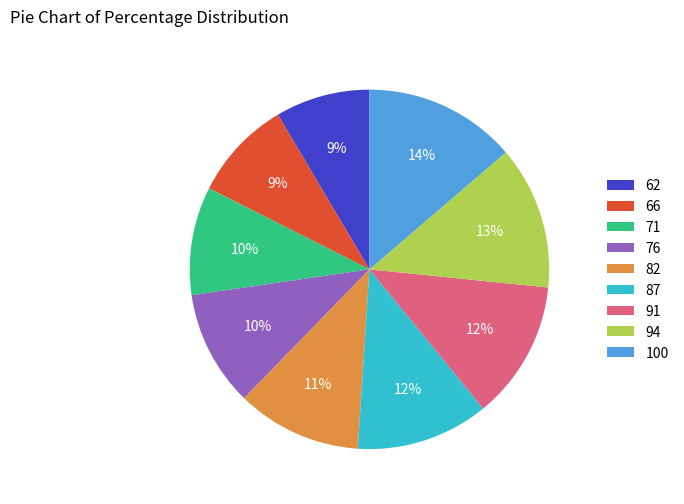

To the nearest percent, what is the average slice percentage?

11%